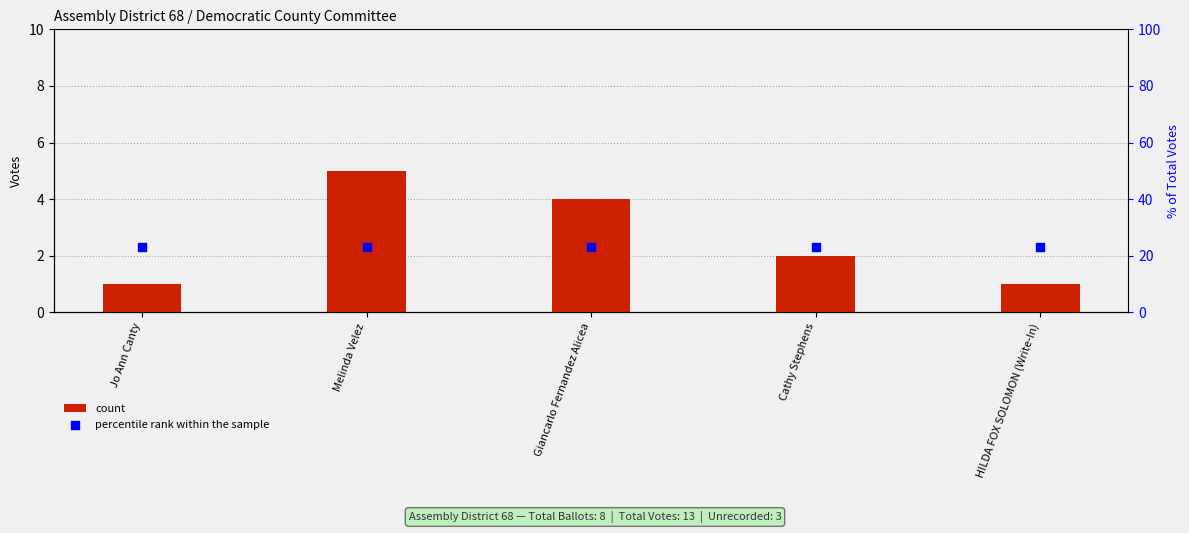

Is the value of percentile rank within the sample at Cathy Stephens greater than the value of count at Melinda Velez?

Yes